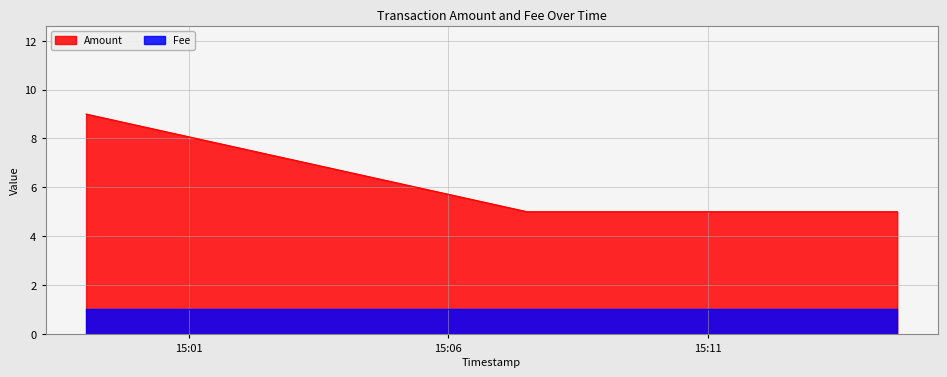

Rank the categories by value from lowest to highest.

2016-12-08 15:07:31, 2016-12-08 15:14:39, 2016-12-08 14:59:01